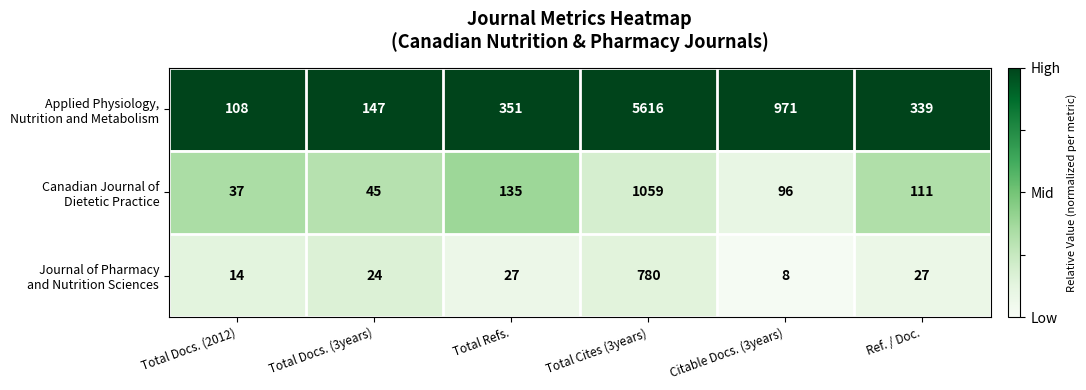

What is the smallest value displayed?

8